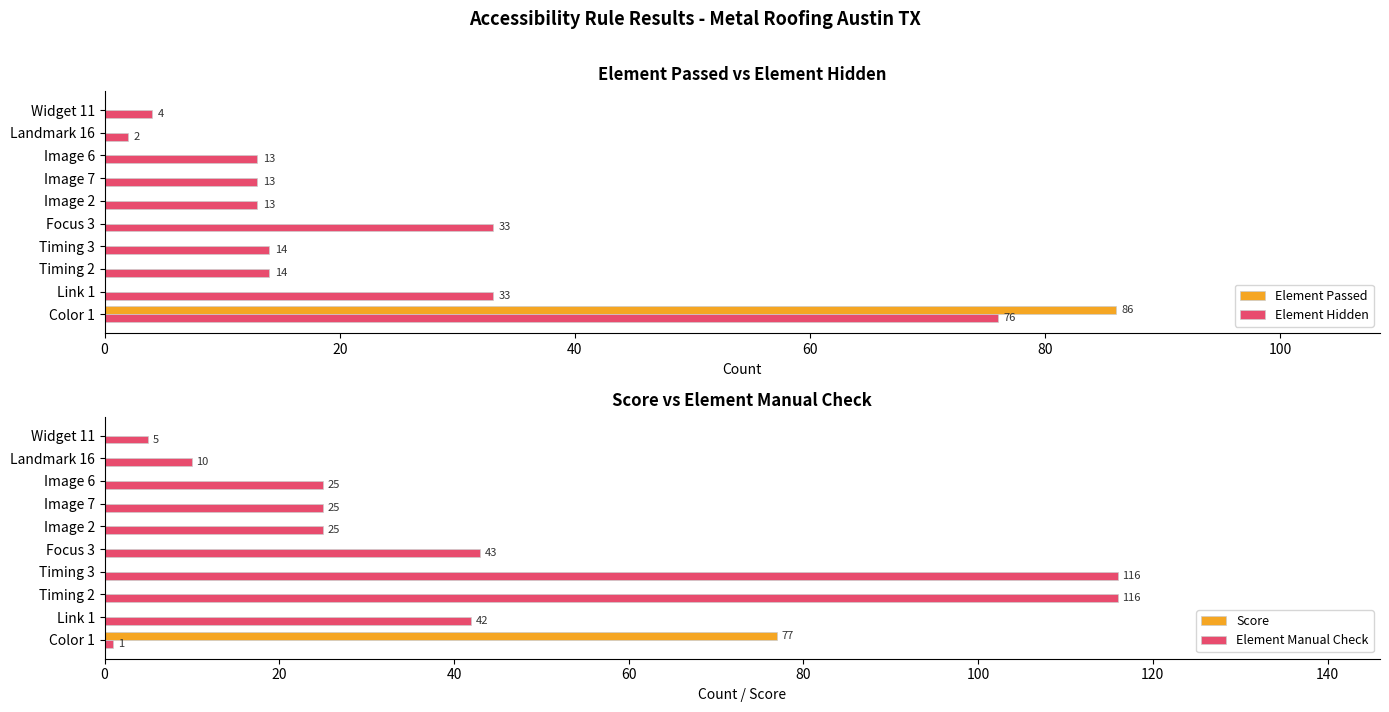

Is the value of Element Hidden at Image 6 greater than the value of Element Passed at Landmark 16?

Yes